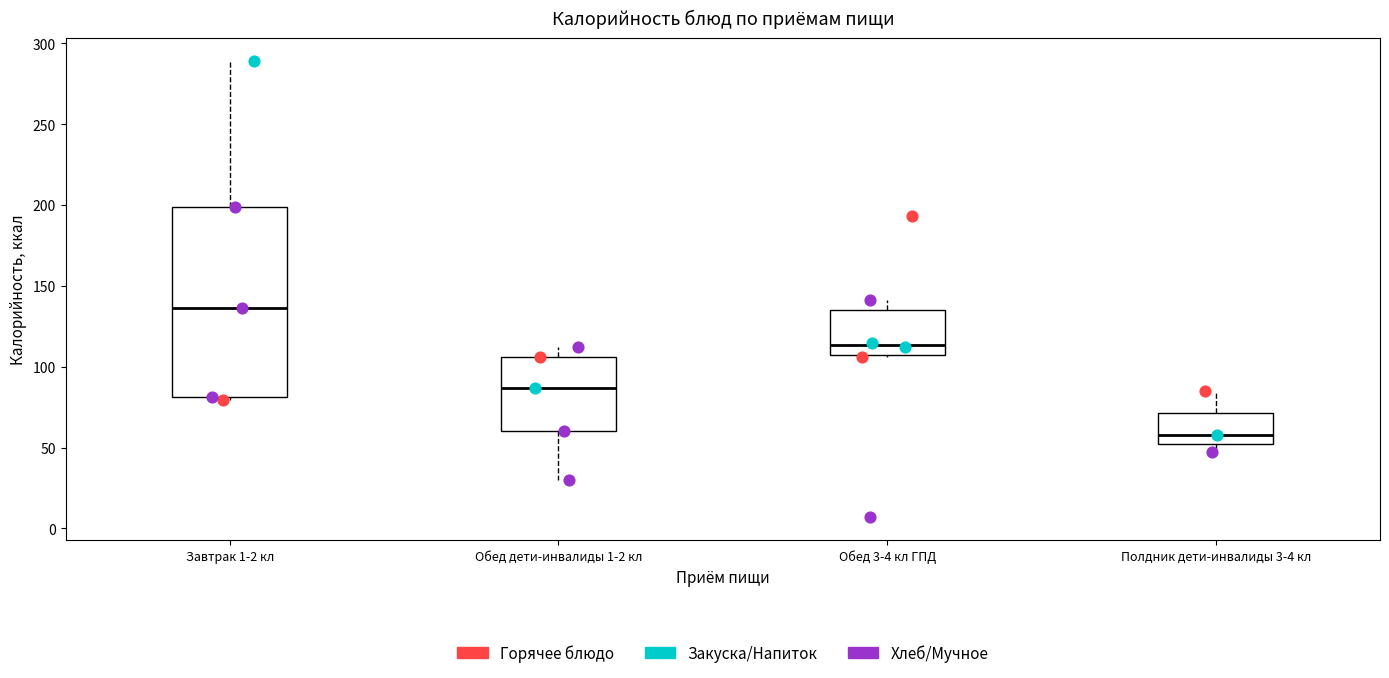

Which box has the lowest median line?

Полдник дети-инвалиды 3-4 кл